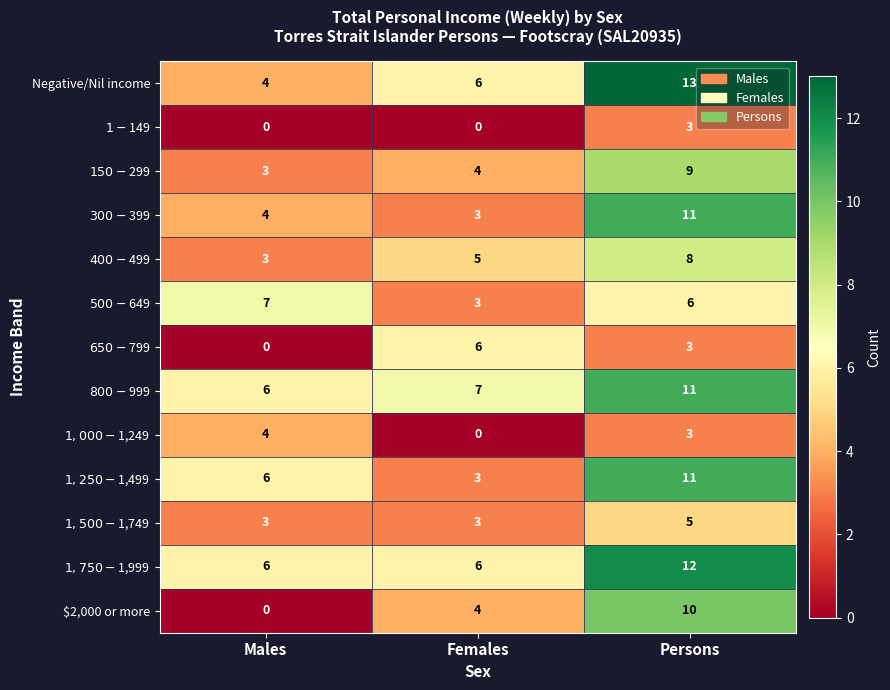

How many series are shown in this chart?

13